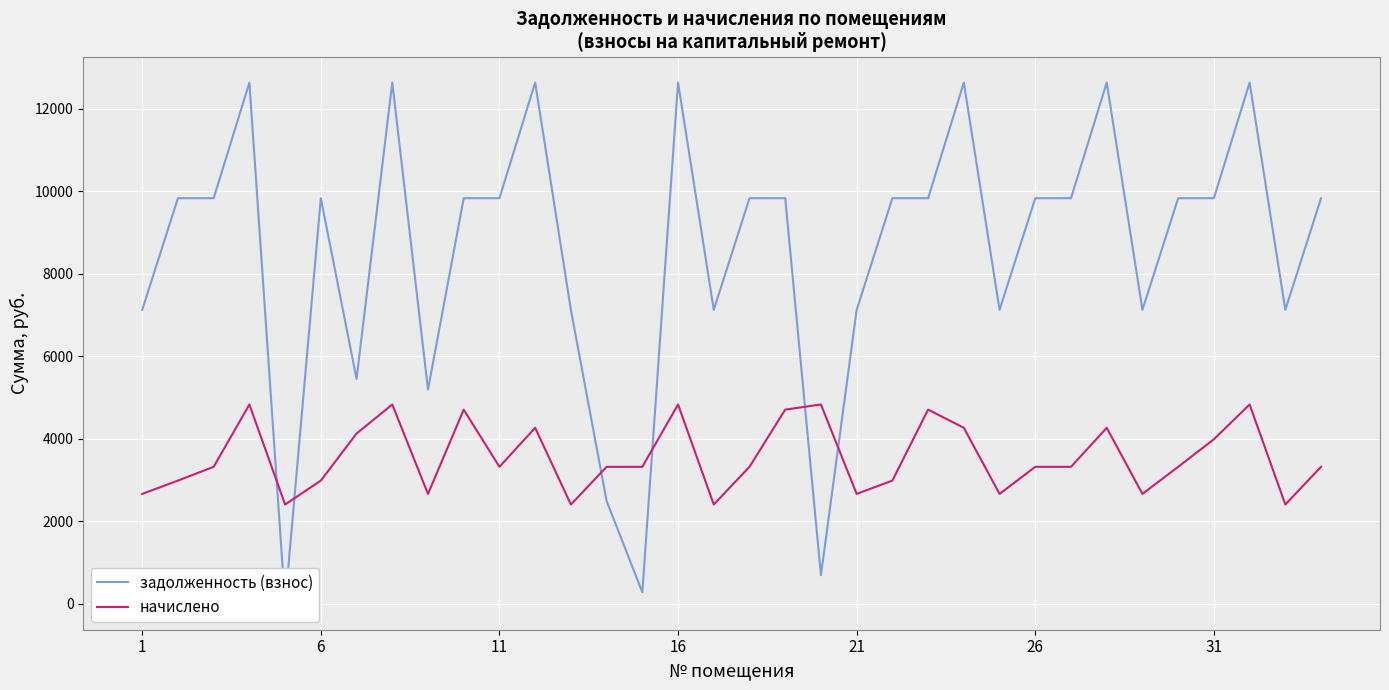

Which series changed the most between 10 and 33?

задолженность (взнос)